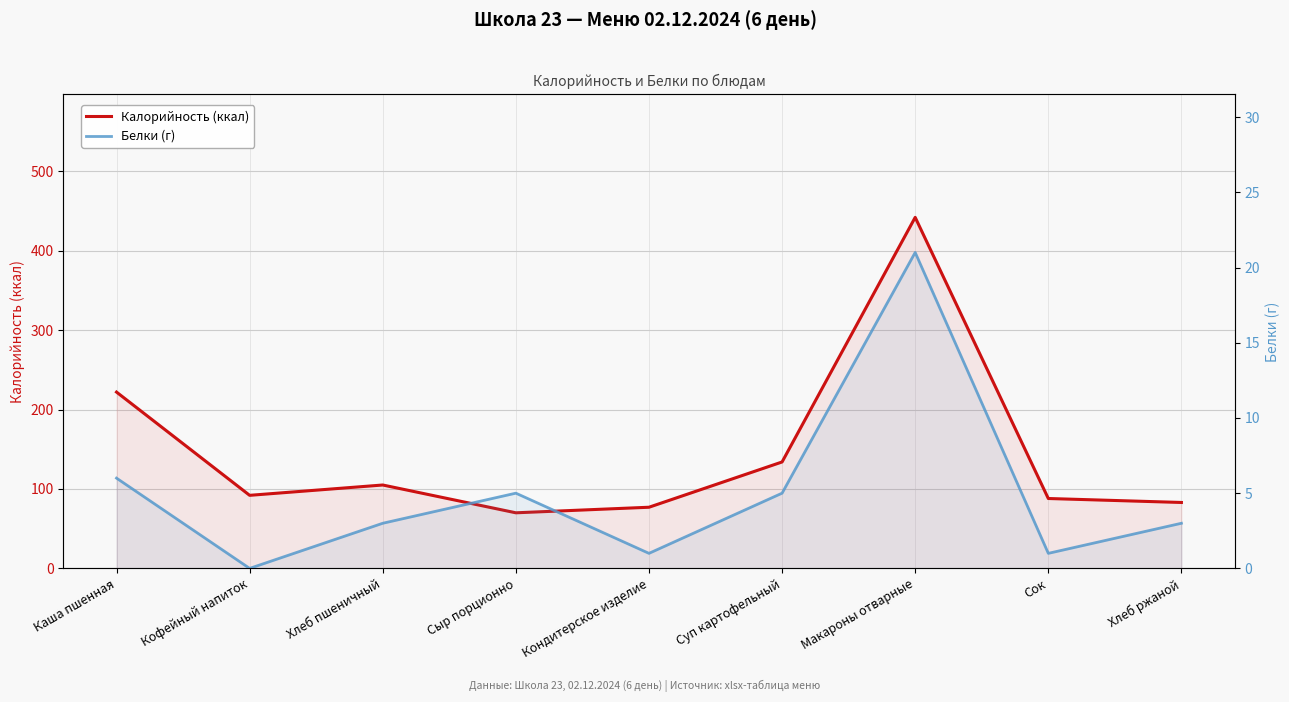

What is the sum of all Калорийность (ккал) values?

1313